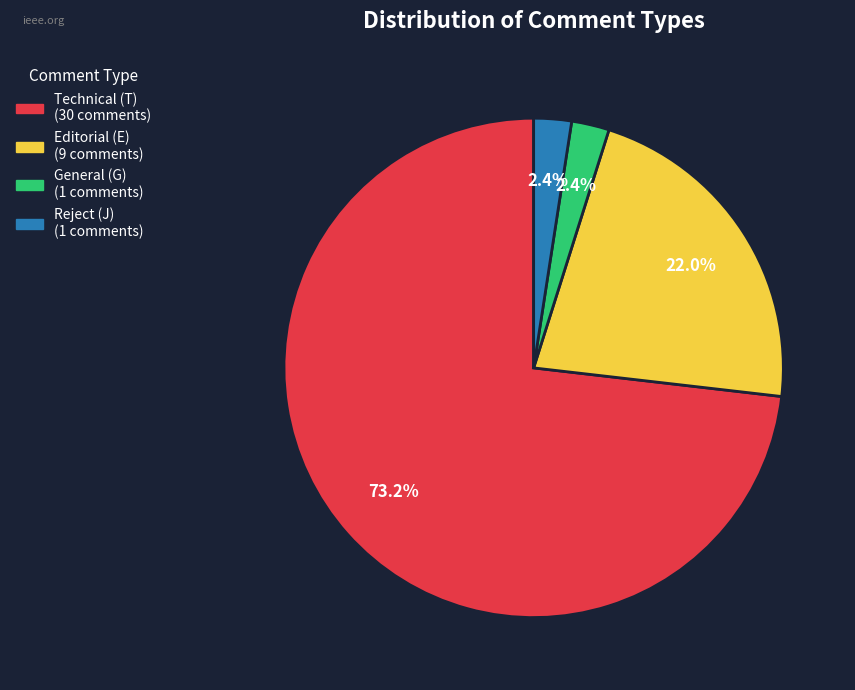

Is there any slice that represents more than half of the pie?

Yes